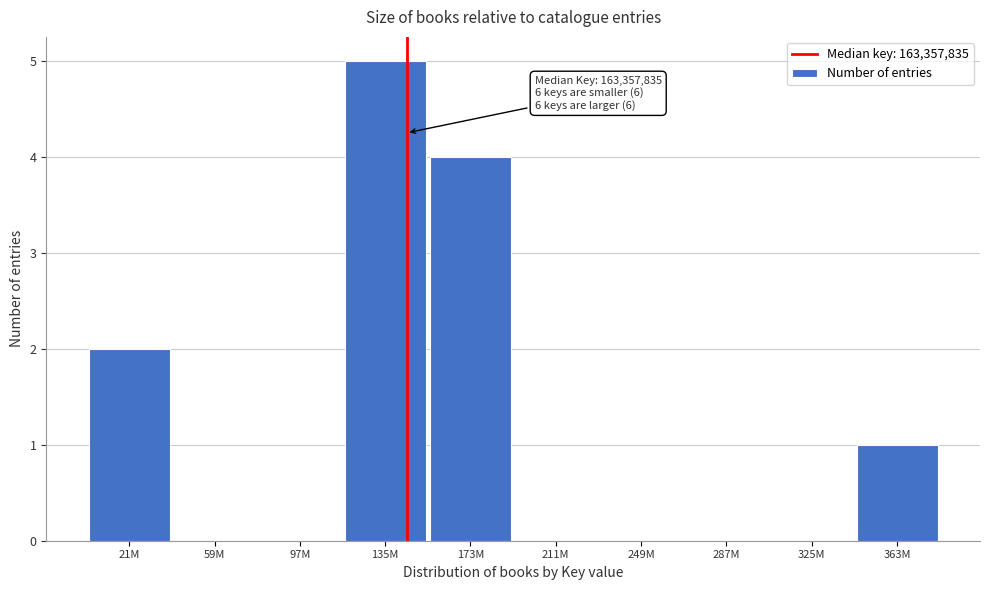

Reading right to left, transcribe all the data shown in this chart.

363M=1	325M=0	287M=0	249M=0	211M=0	173M=4	135M=5	97M=0	59M=0	21M=2